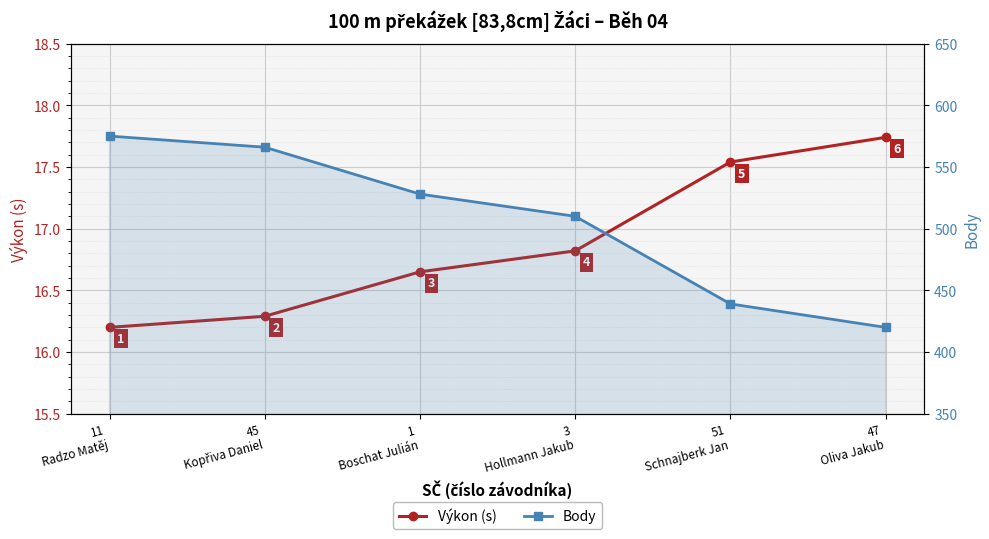

What is the difference between the maximum and minimum values in the Body series?

155.0